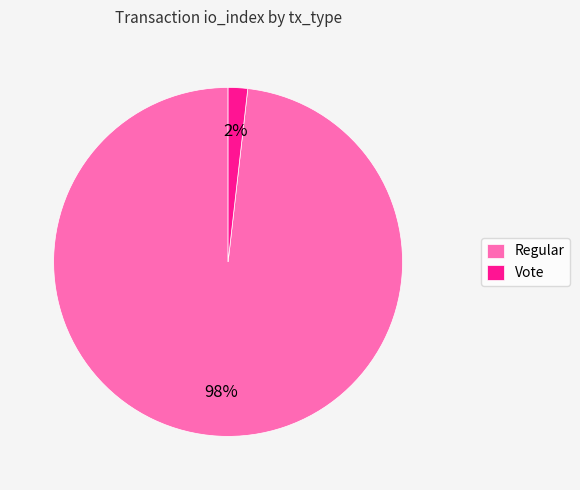

What percentage is the Regular slice, to the nearest percent?

98%